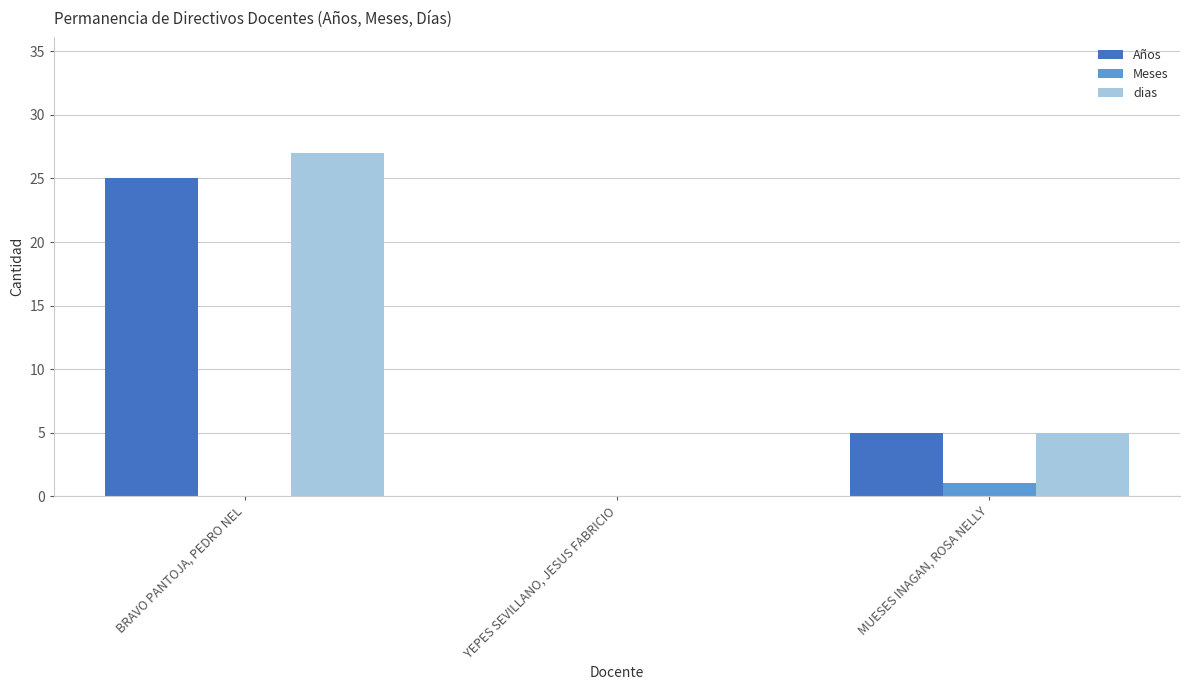

What is the sum of all Años values?

30